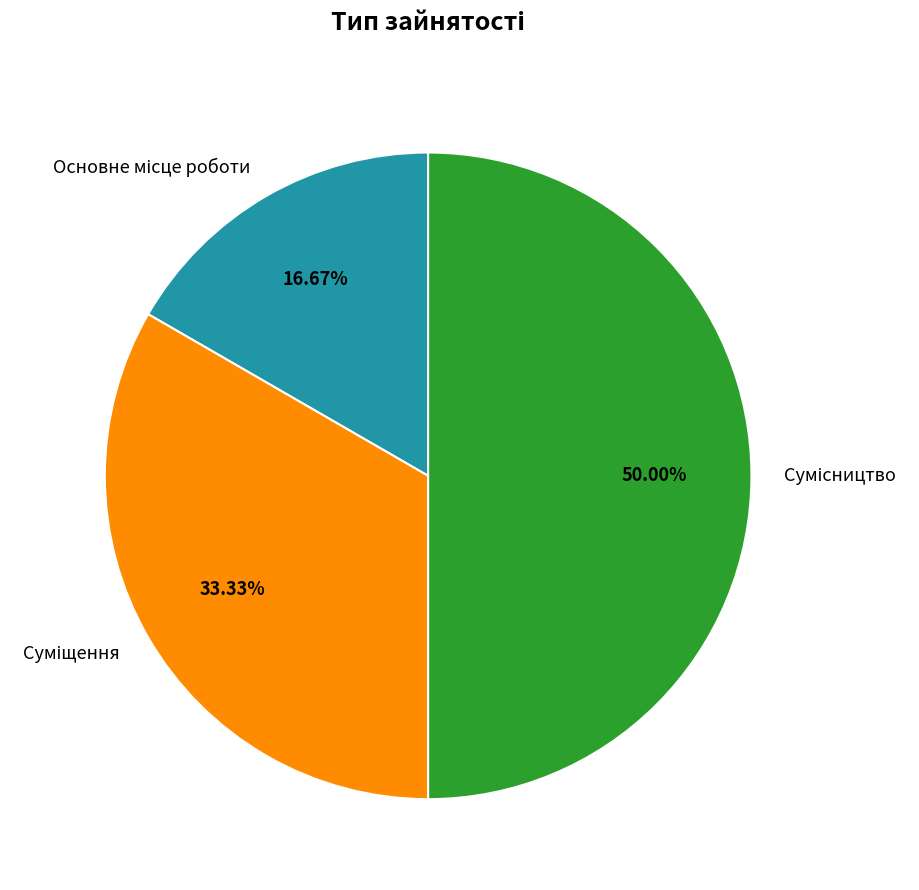

Count the number of slices in the pie.

3